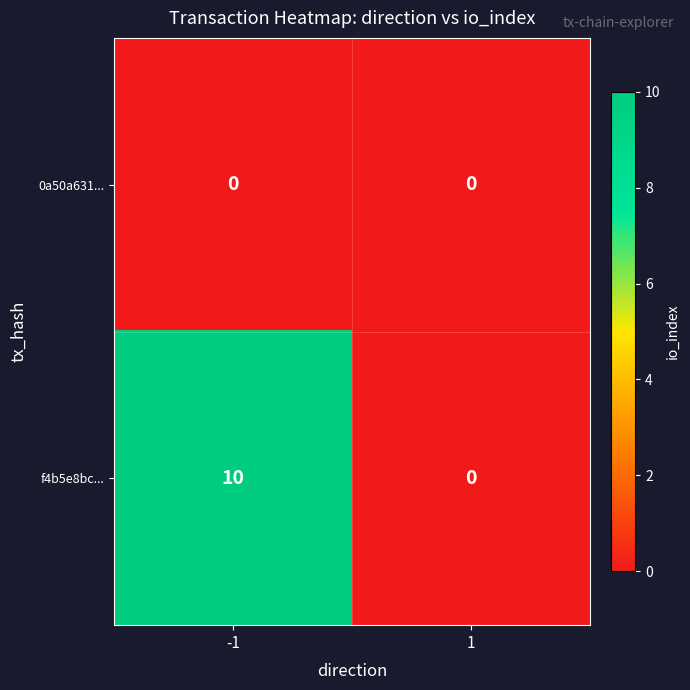

Count the number of categories in the chart.

2